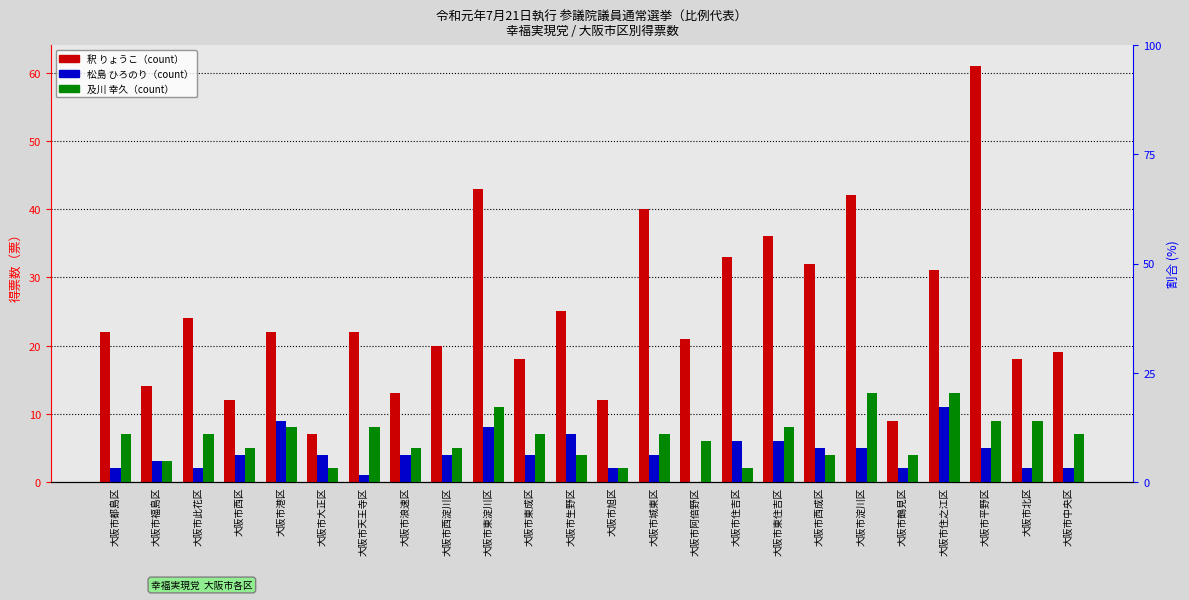

Which series changed the most between 大阪市東成区 and 大阪市平野区?

釈 りょうこ